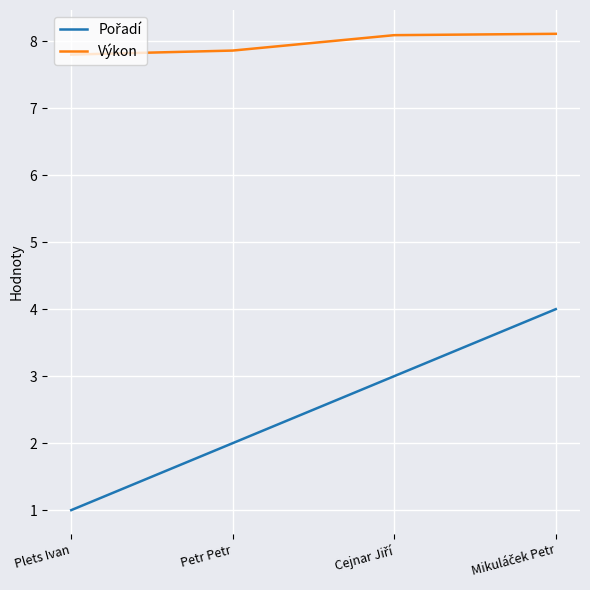

What is the spread (max minus min) of values at Plets Ivan?

6.8